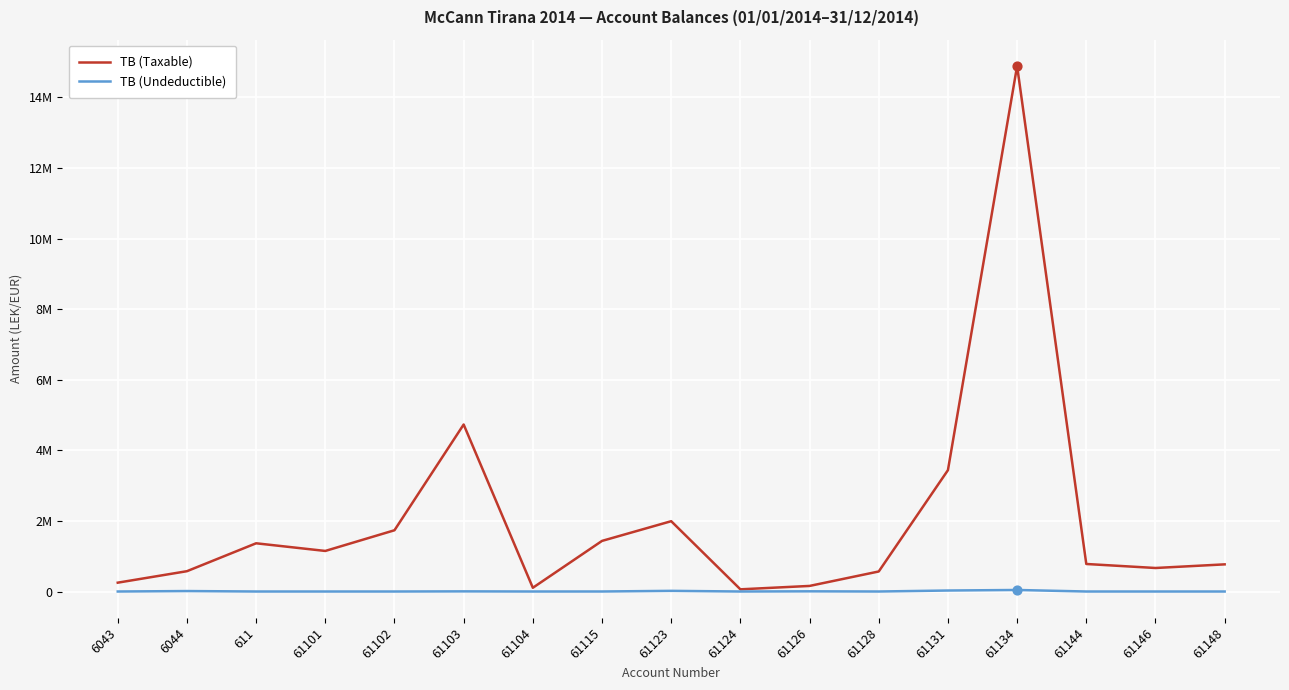

Which series has the largest total across all categories?

TB (Taxable)